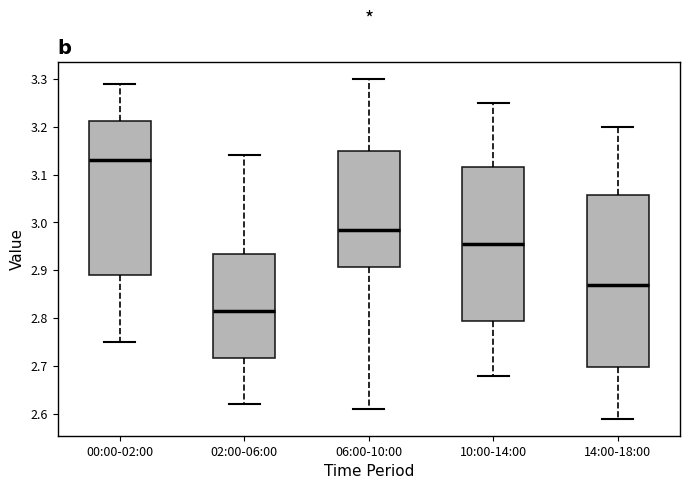

Which box's median line is the lowest?

02:00-06:00